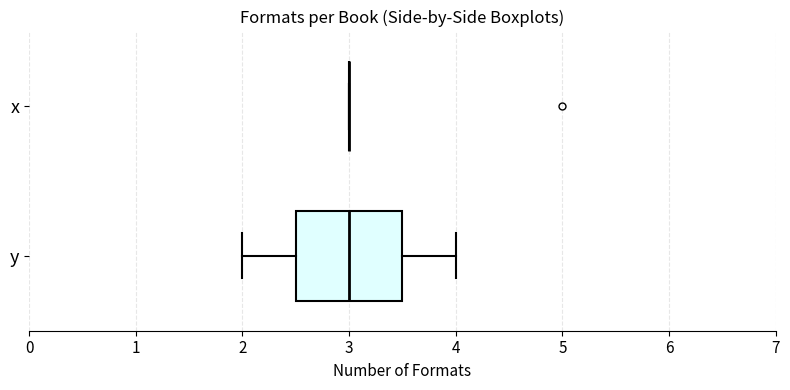

Reading bottom to top, transcribe this box plot: for each box, give where its median line is, the range the box spans, and where its two whiskers end, as read against the x-axis. The values are not printed on the chart, so give them approximately, as read against the axis.

y: median 3.0, box 2.5 to 3.5, whiskers 2.0 to 4.0
x: box collapsed to a line at 3.0, whiskers 3.0 to 3.0